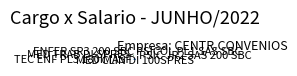

Is there any slice that represents more than half of the pie?

No